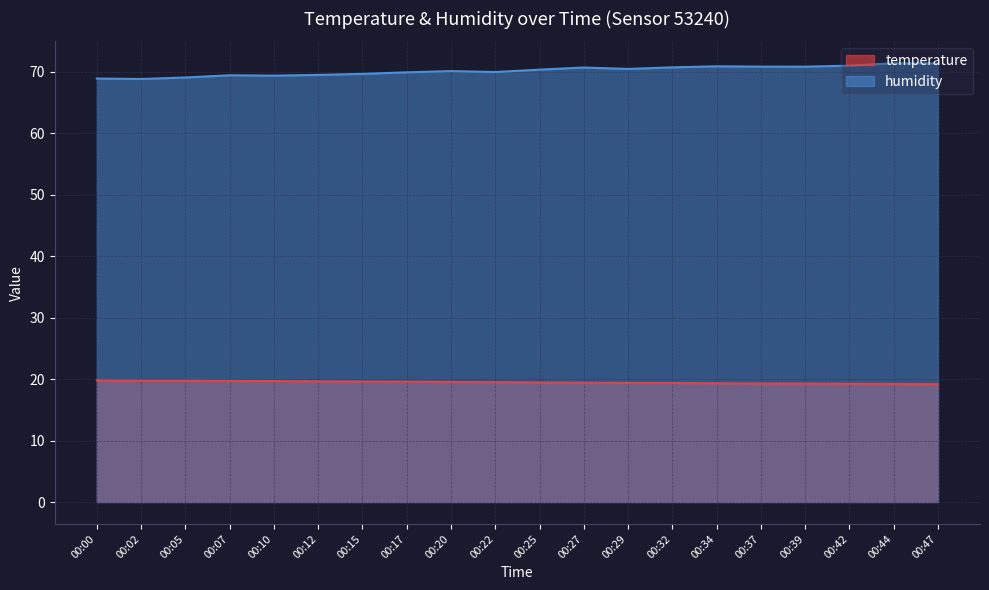

How many values in the humidity series are below 70?

9